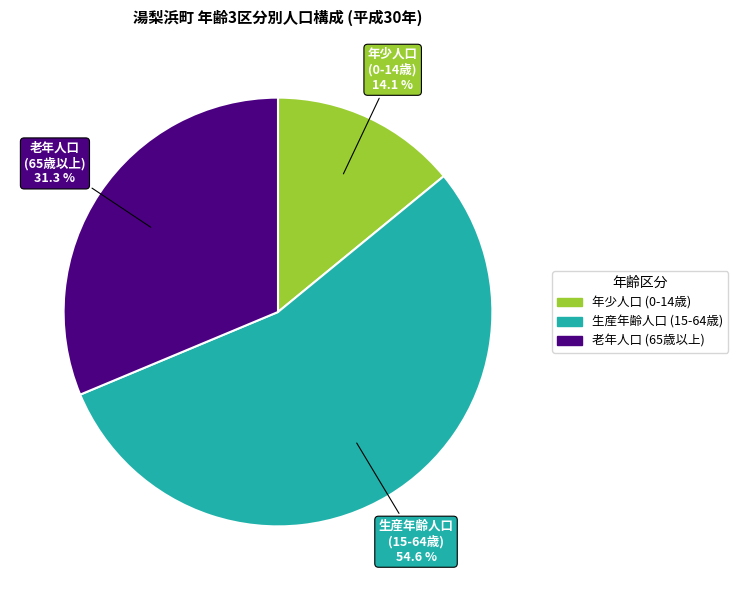

Is there a majority slice in this chart?

Yes